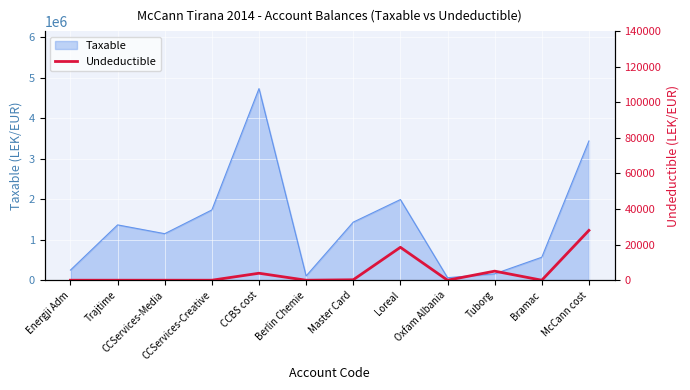

How many interior local valleys (lower than both neighbors) does the data have?

3